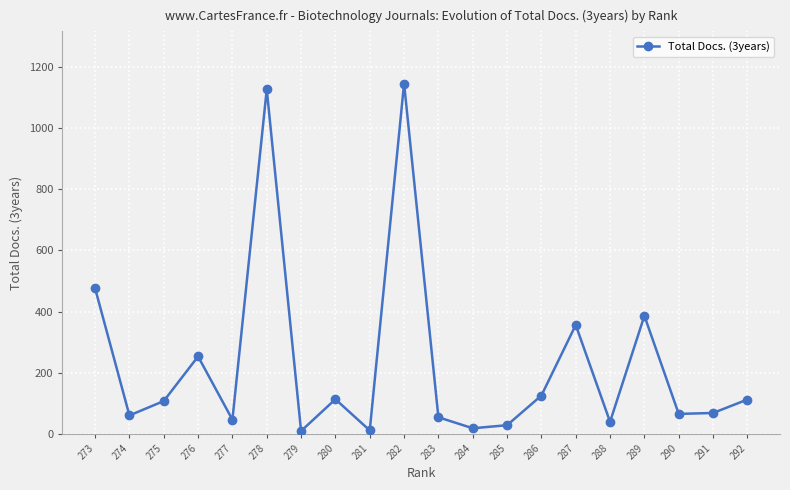

What is the ratio of the value at 282 to the value at 292?

10.2